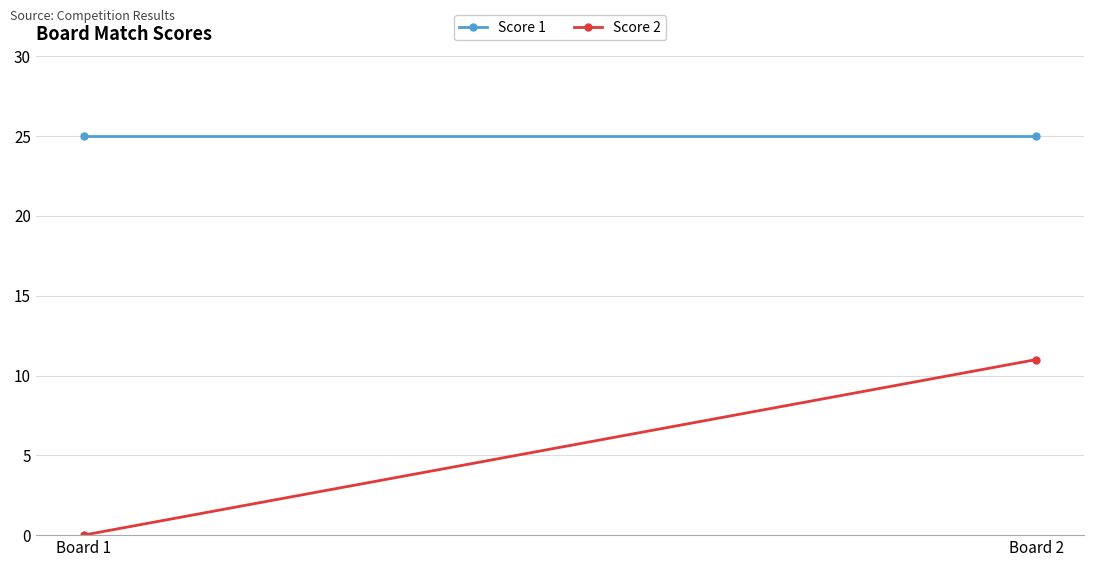

What is the spread (max minus min) of values at Board 2?

14